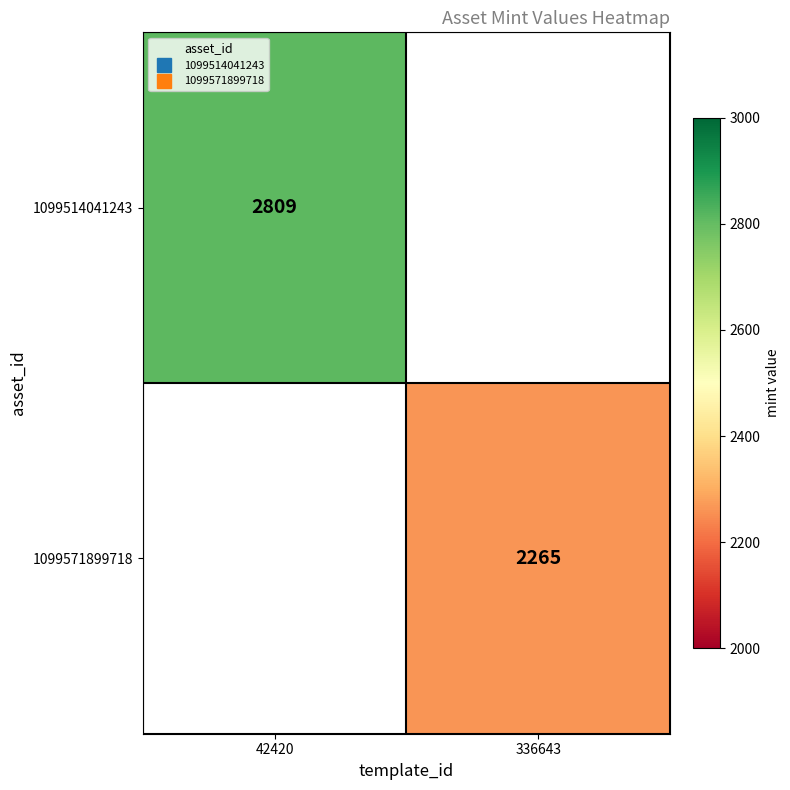

What is the maximum value shown in the chart?

2809.0